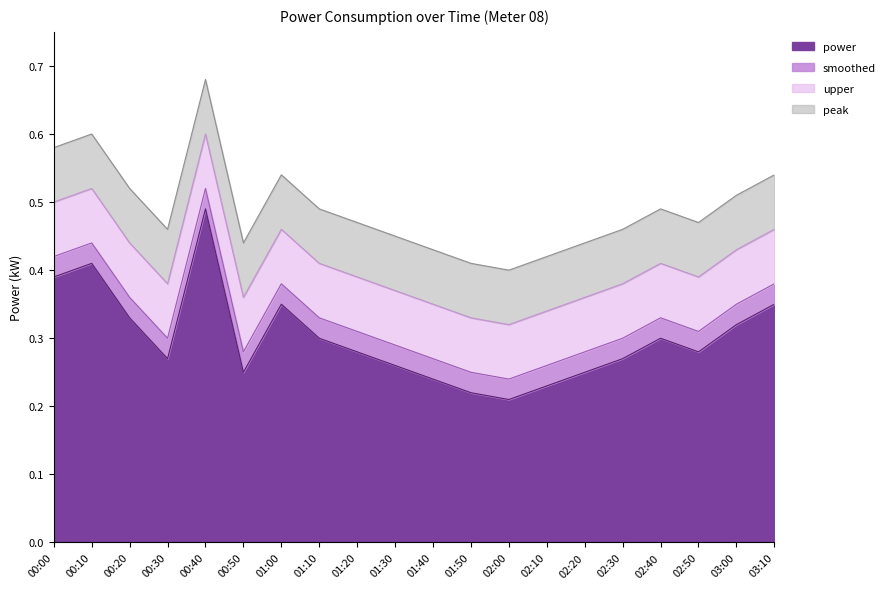

Which series changed the most between 01:40 and 02:40?

power